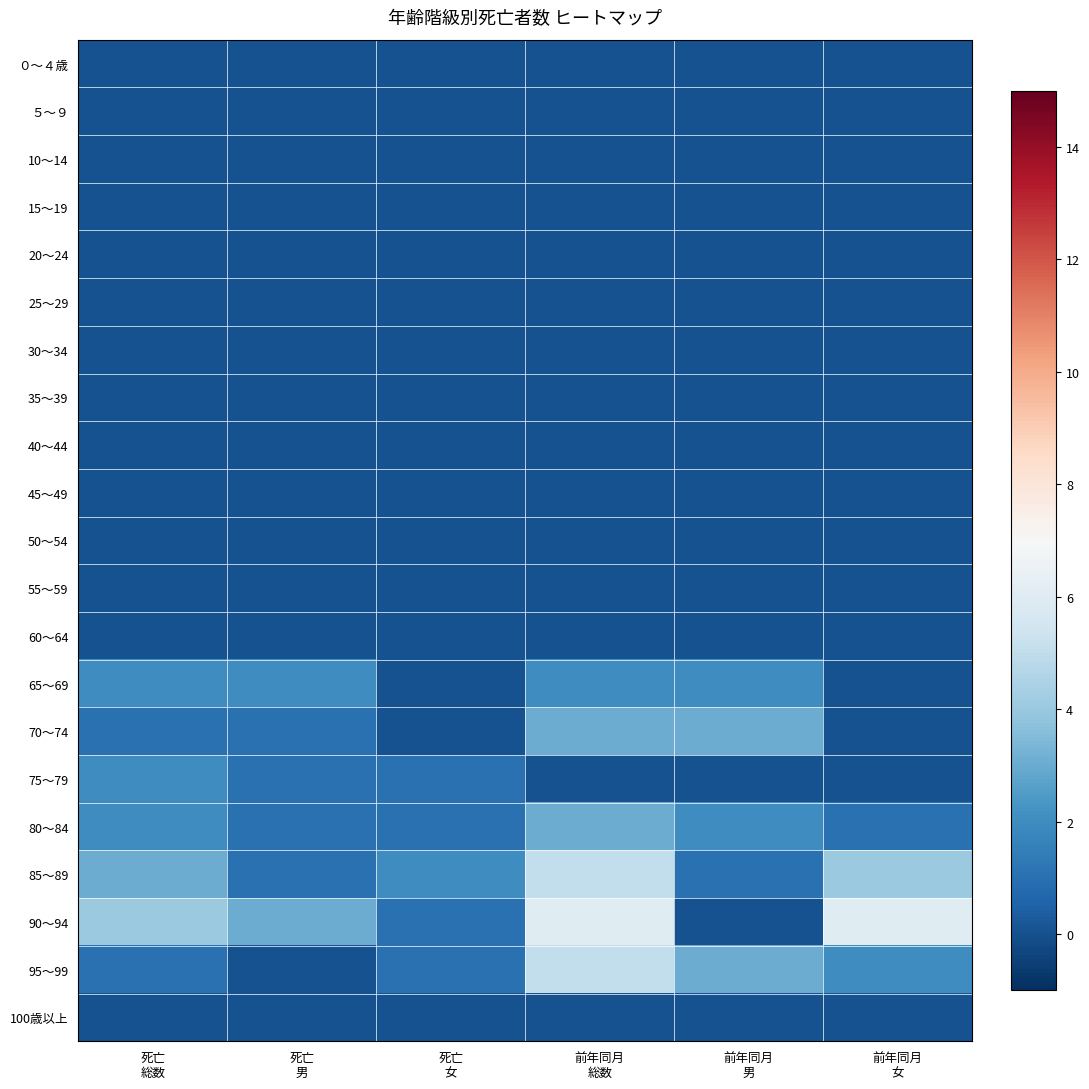

Reading left to right, transcribe all the data shown in this chart.

０～４歳: 死亡
総数=0	死亡
男=0	死亡
女=0	前年同月
総数=0	前年同月
男=0	前年同月
女=0
５～９: 死亡
総数=0	死亡
男=0	死亡
女=0	前年同月
総数=0	前年同月
男=0	前年同月
女=0
10～14: 死亡
総数=0	死亡
男=0	死亡
女=0	前年同月
総数=0	前年同月
男=0	前年同月
女=0
15～19: 死亡
総数=0	死亡
男=0	死亡
女=0	前年同月
総数=0	前年同月
男=0	前年同月
女=0
20～24: 死亡
総数=0	死亡
男=0	死亡
女=0	前年同月
総数=0	前年同月
男=0	前年同月
女=0
25～29: 死亡
総数=0	死亡
男=0	死亡
女=0	前年同月
総数=0	前年同月
男=0	前年同月
女=0
30～34: 死亡
総数=0	死亡
男=0	死亡
女=0	前年同月
総数=0	前年同月
男=0	前年同月
女=0
35～39: 死亡
総数=0	死亡
男=0	死亡
女=0	前年同月
総数=0	前年同月
男=0	前年同月
女=0
40～44: 死亡
総数=0	死亡
男=0	死亡
女=0	前年同月
総数=0	前年同月
男=0	前年同月
女=0
45～49: 死亡
総数=0	死亡
男=0	死亡
女=0	前年同月
総数=0	前年同月
男=0	前年同月
女=0
50～54: 死亡
総数=0	死亡
男=0	死亡
女=0	前年同月
総数=0	前年同月
男=0	前年同月
女=0
55～59: 死亡
総数=0	死亡
男=0	死亡
女=0	前年同月
総数=0	前年同月
男=0	前年同月
女=0
60～64: 死亡
総数=0	死亡
男=0	死亡
女=0	前年同月
総数=0	前年同月
男=0	前年同月
女=0
65～69: 死亡
総数=2	死亡
男=2	死亡
女=0	前年同月
総数=2	前年同月
男=2	前年同月
女=0
70～74: 死亡
総数=1	死亡
男=1	死亡
女=0	前年同月
総数=3	前年同月
男=3	前年同月
女=0
75～79: 死亡
総数=2	死亡
男=1	死亡
女=1	前年同月
総数=0	前年同月
男=0	前年同月
女=0
80～84: 死亡
総数=2	死亡
男=1	死亡
女=1	前年同月
総数=3	前年同月
男=2	前年同月
女=1
85～89: 死亡
総数=3	死亡
男=1	死亡
女=2	前年同月
総数=5	前年同月
男=1	前年同月
女=4
90～94: 死亡
総数=4	死亡
男=3	死亡
女=1	前年同月
総数=6	前年同月
男=0	前年同月
女=6
95～99: 死亡
総数=1	死亡
男=0	死亡
女=1	前年同月
総数=5	前年同月
男=3	前年同月
女=2
100歳以上: 死亡
総数=0	死亡
男=0	死亡
女=0	前年同月
総数=0	前年同月
男=0	前年同月
女=0